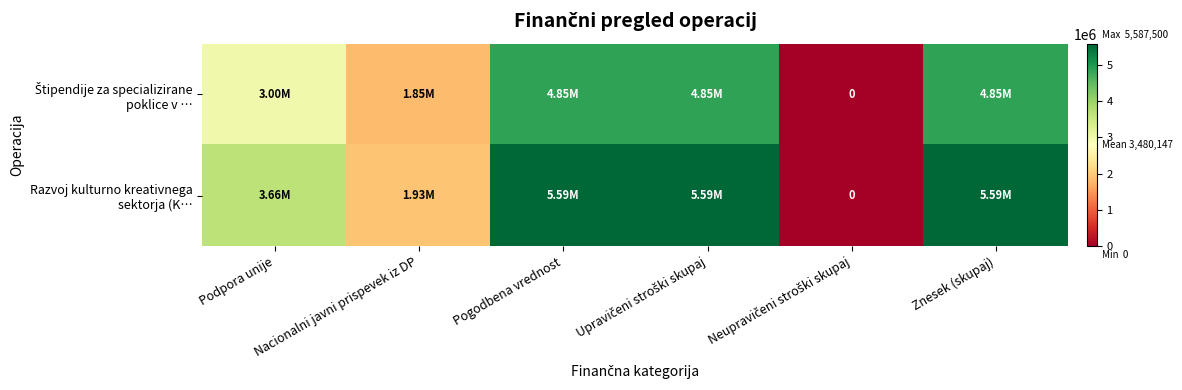

At which category is the sum across all series the highest?

Pogodbena vrednost